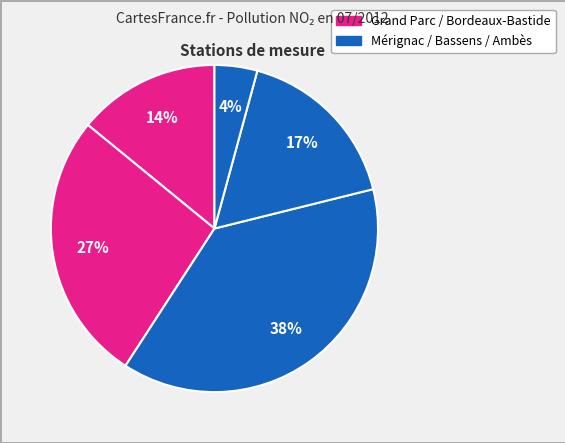

How many segments does this pie chart have?

5